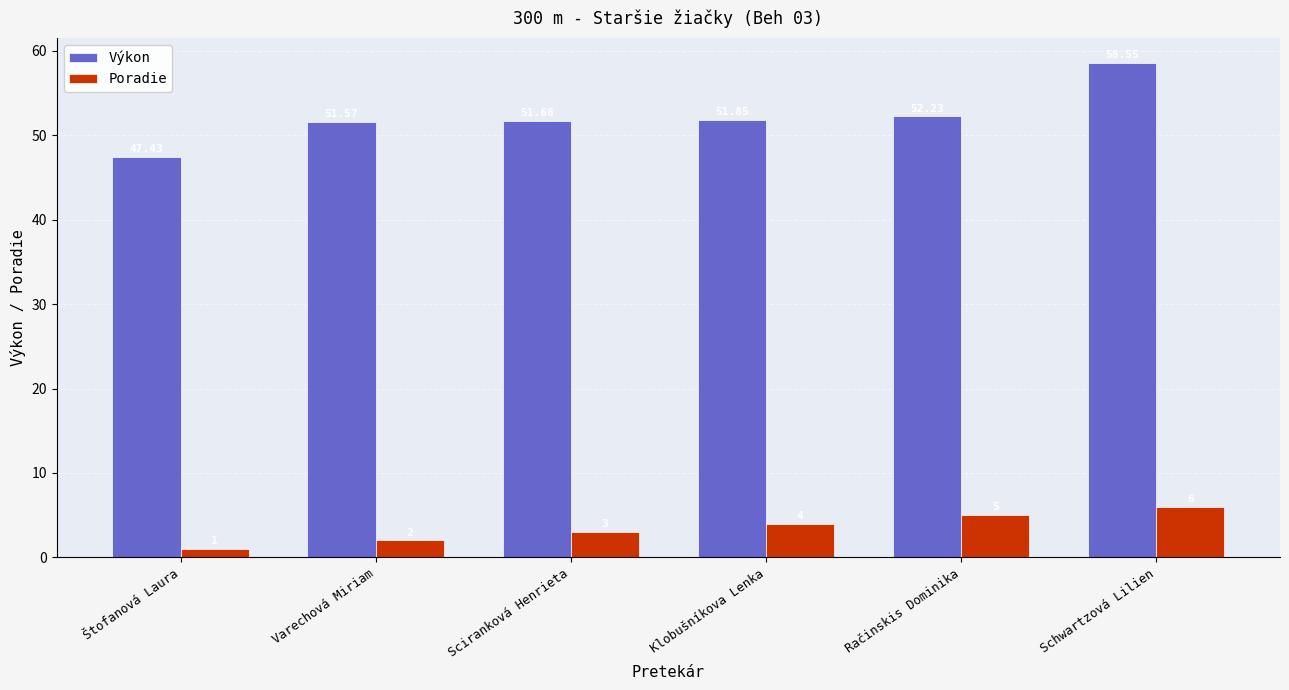

How many bars are there in total?

12